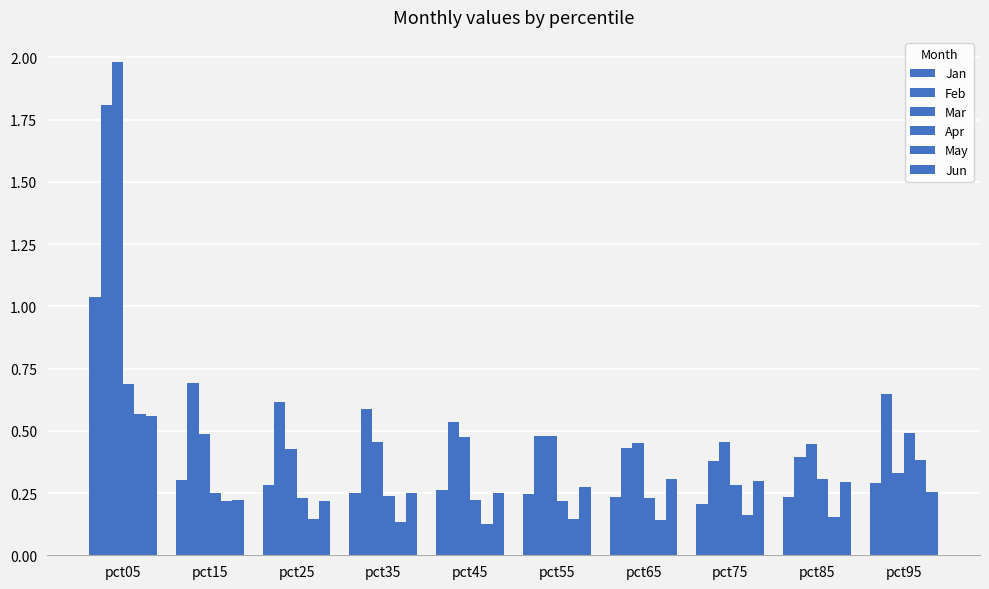

How many series are shown in this chart?

6